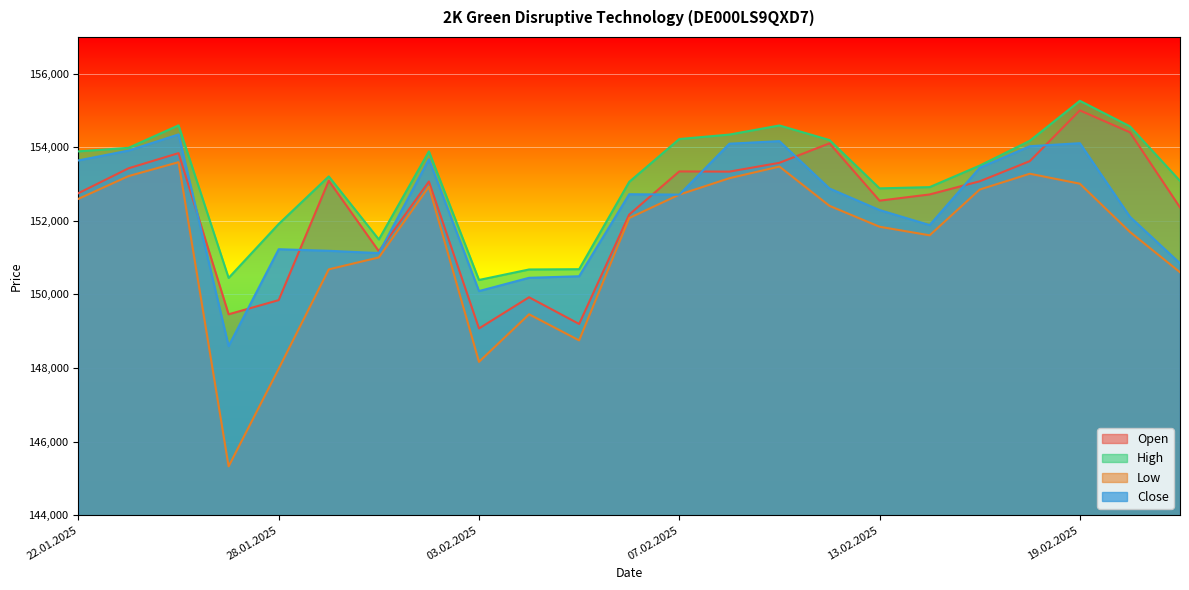

True or false: Open and Low intersect in this chart.

False